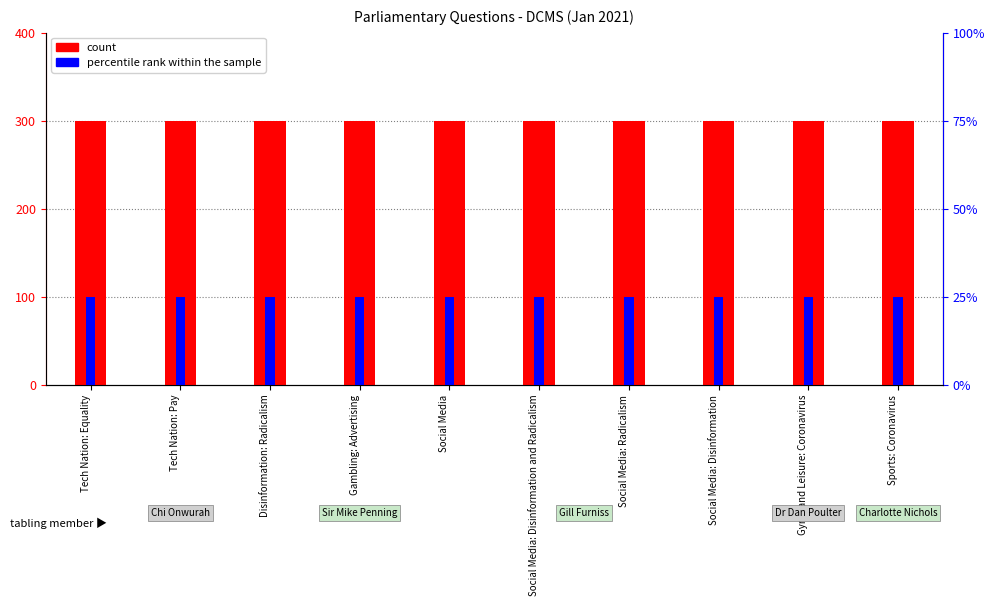

What is the label of the 9th bar from the right?

Tech Nation: Pay